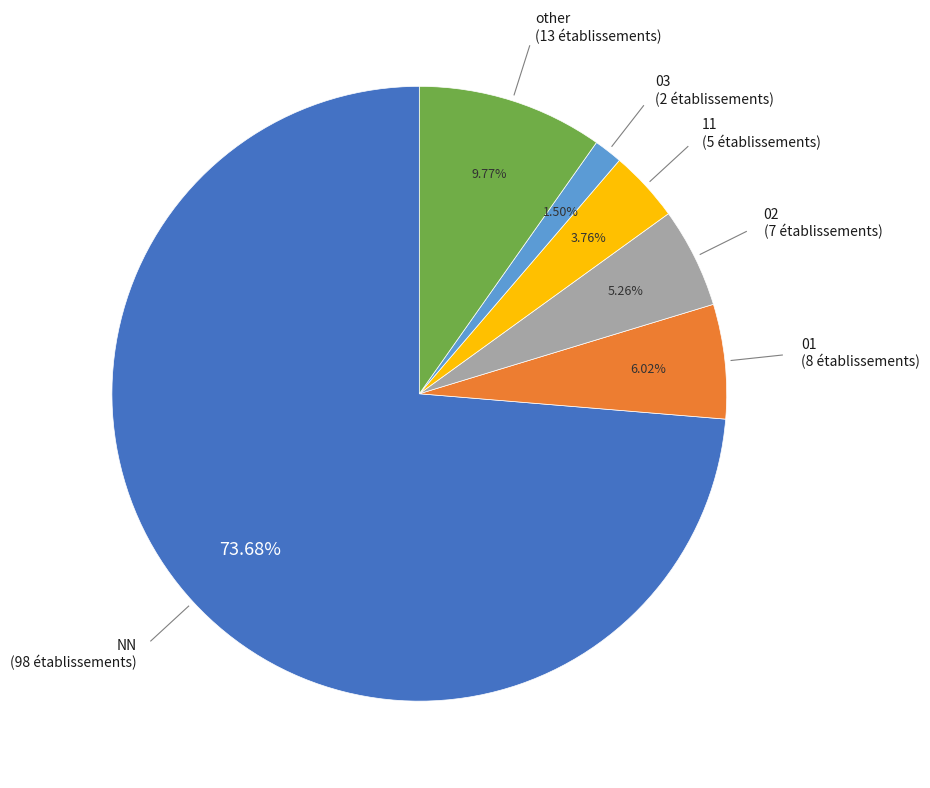

Is there any slice that represents more than half of the pie?

Yes